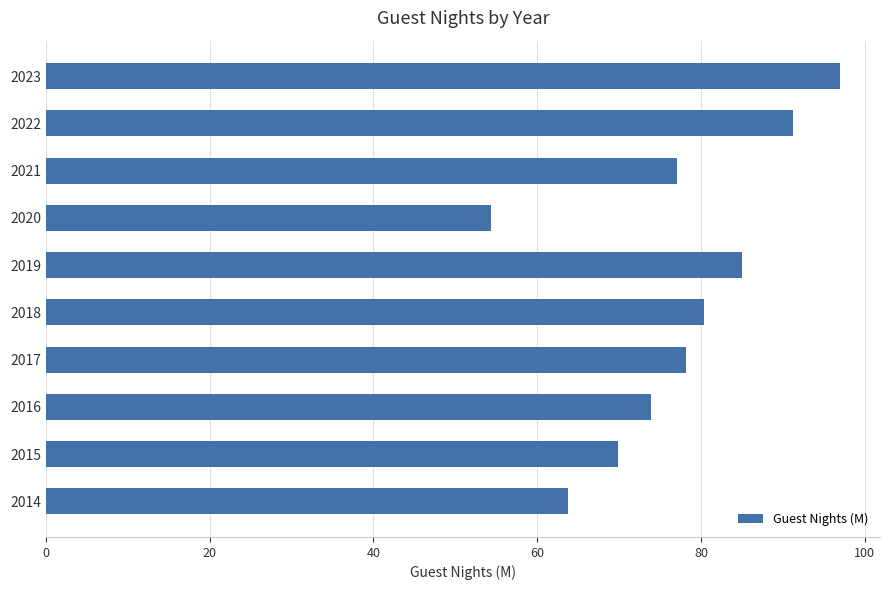

How many data points does each series have?

10